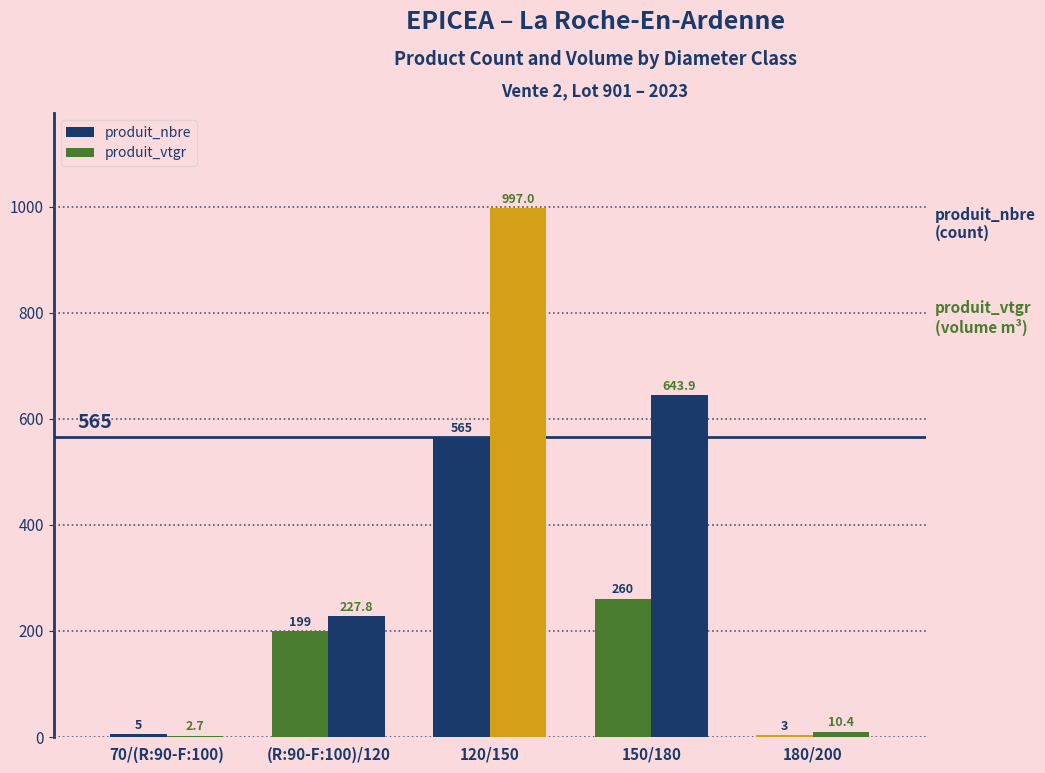

What is the label of the 4th bar from the left?

150/180